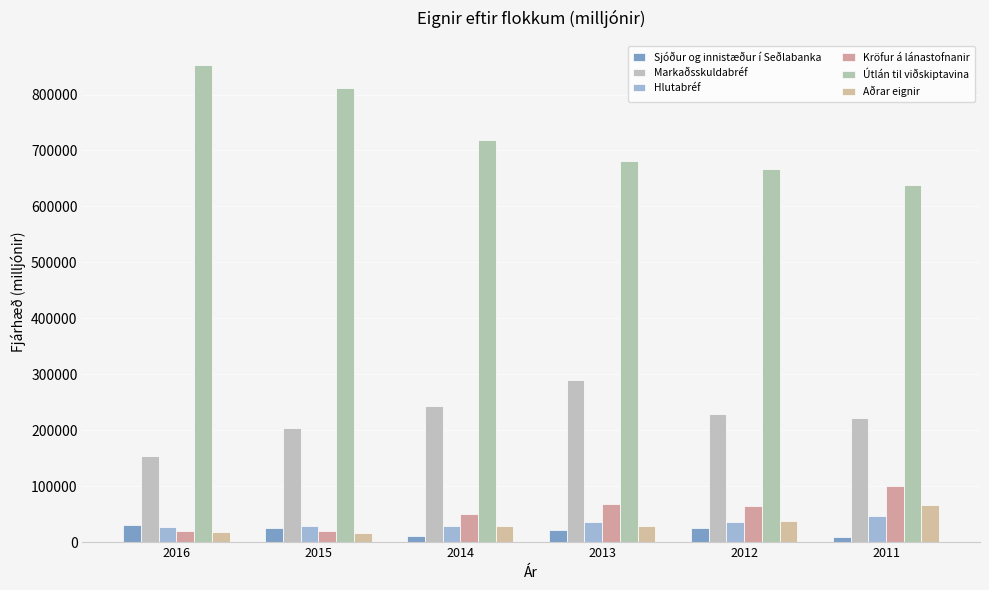

Are the bars horizontal?

No